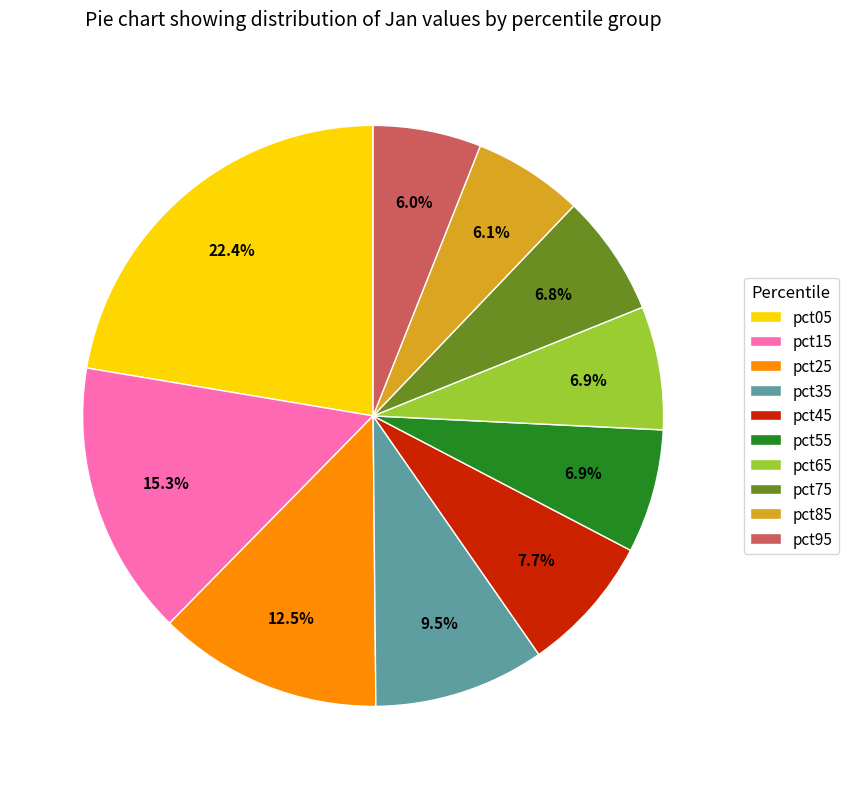

Count the number of slices in the pie.

10